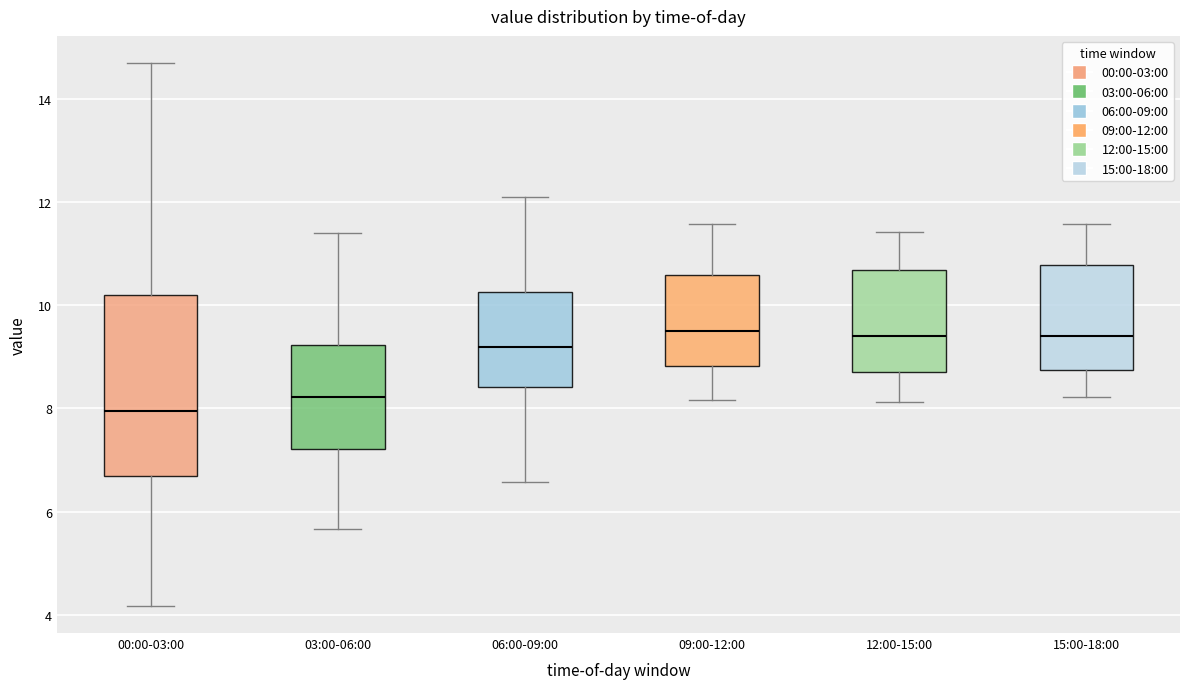

Reading left to right, read every box against the y-axis: the position of its median line, the range the box covers, and the ends of its whiskers. The values are not printed on the chart, so give them approximately, as read against the axis.

00:00-03:00: median 8.0, box 6.6 to 10.2, whiskers 4.2 to 14.8
03:00-06:00: median 8.2, box 7.2 to 9.2, whiskers 5.6 to 11.4
06:00-09:00: median 9.2, box 8.4 to 10.2, whiskers 6.6 to 12.2
09:00-12:00: median 9.6, box 8.8 to 10.6, whiskers 8.2 to 11.6
12:00-15:00: median 9.4, box 8.8 to 10.6, whiskers 8.2 to 11.4
15:00-18:00: median 9.4, box 8.8 to 10.8, whiskers 8.2 to 11.6